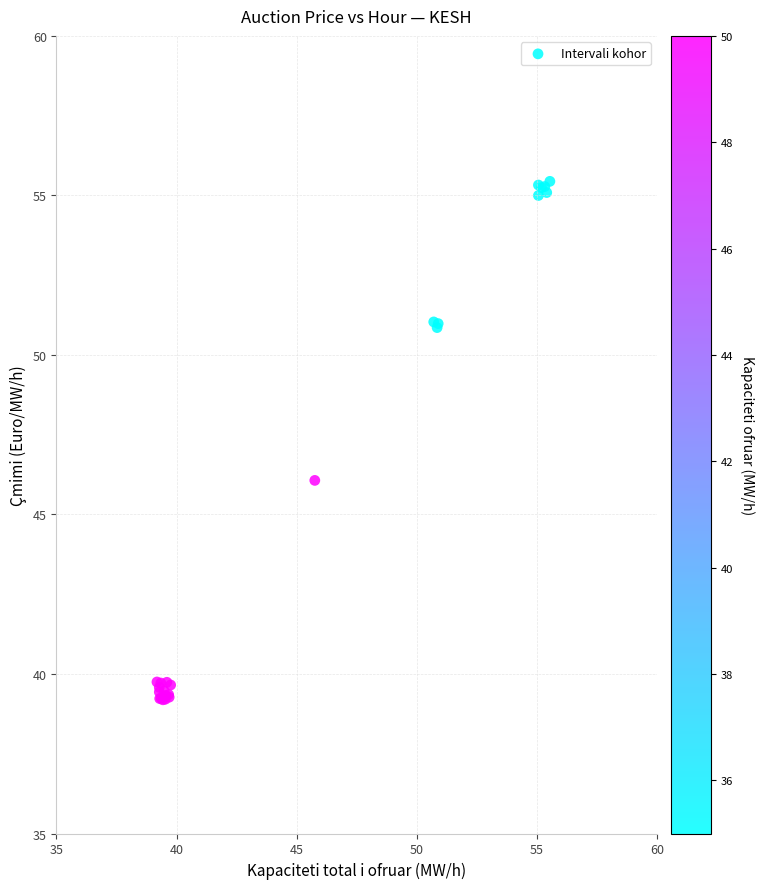

What Y value in the scatter plot is closest to 47?

46.1